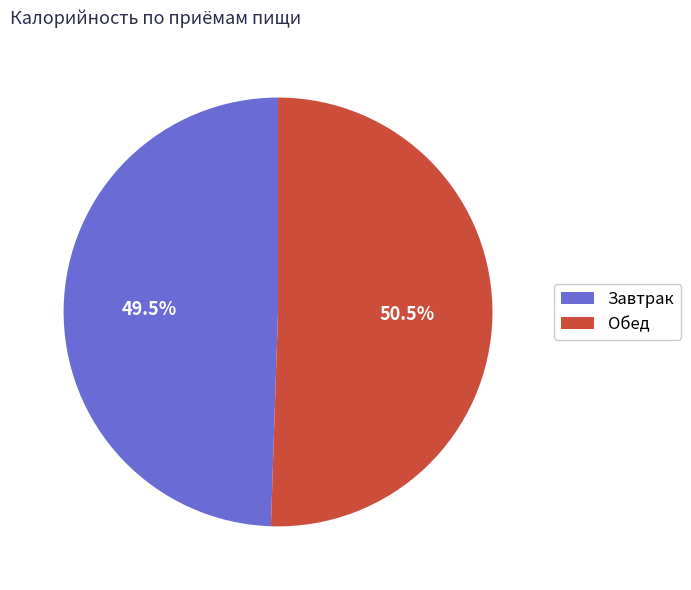

Which slice is the largest?

Обед